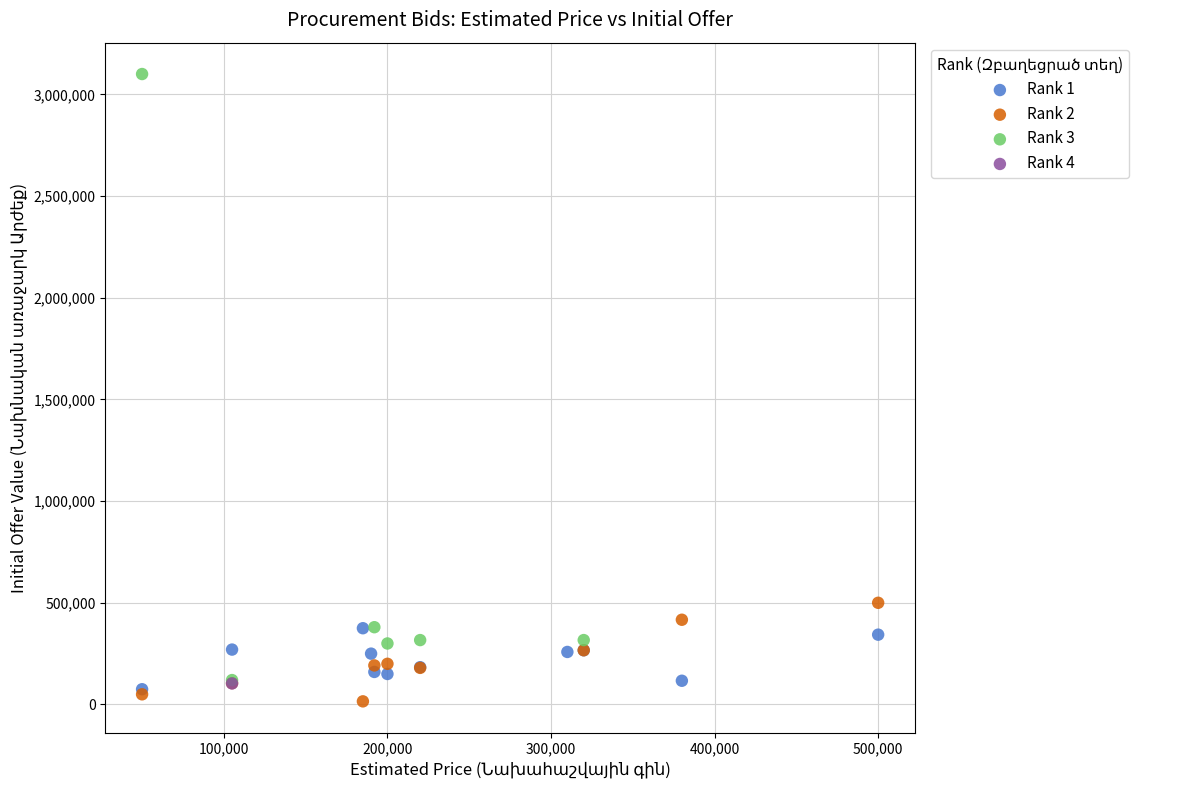

What are all the series names shown in the legend?

Rank 1, Rank 2, Rank 3, Rank 4